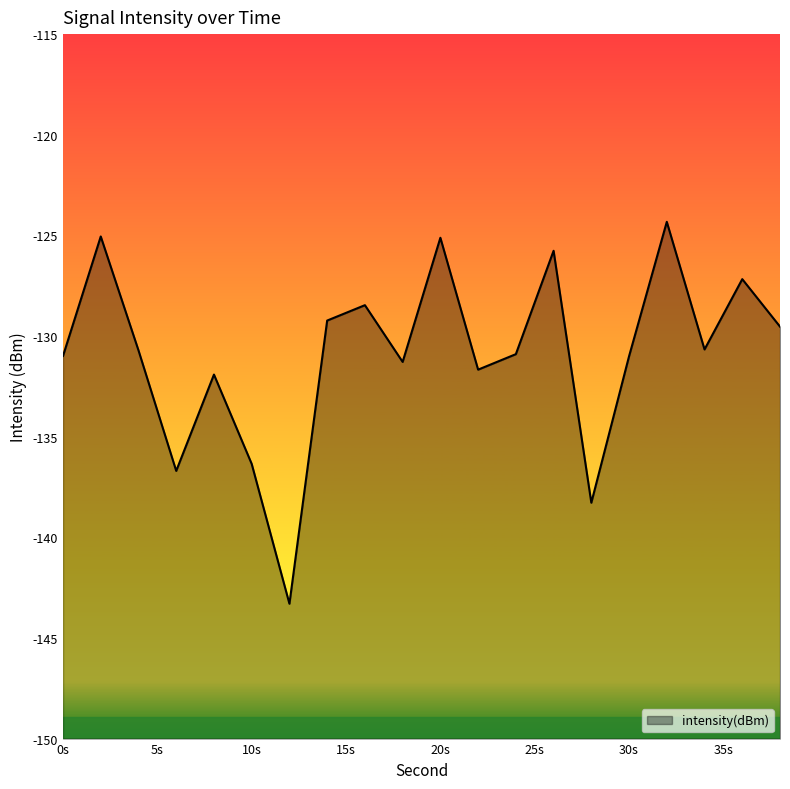

How many series are shown in this chart?

1